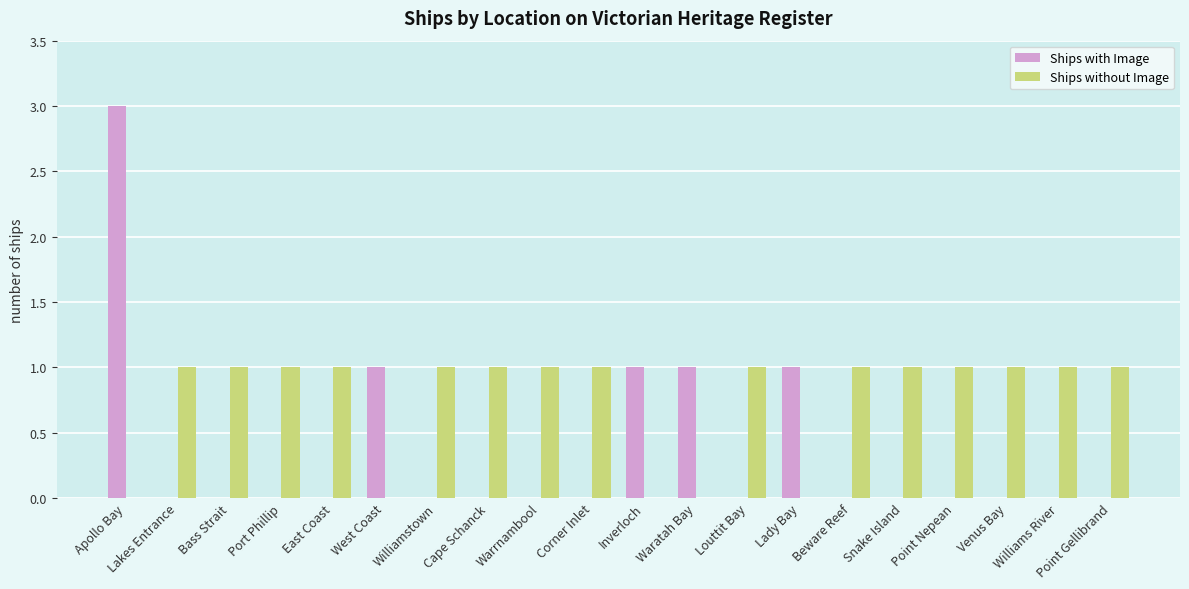

At which category is the sum across all series the highest?

Apollo Bay